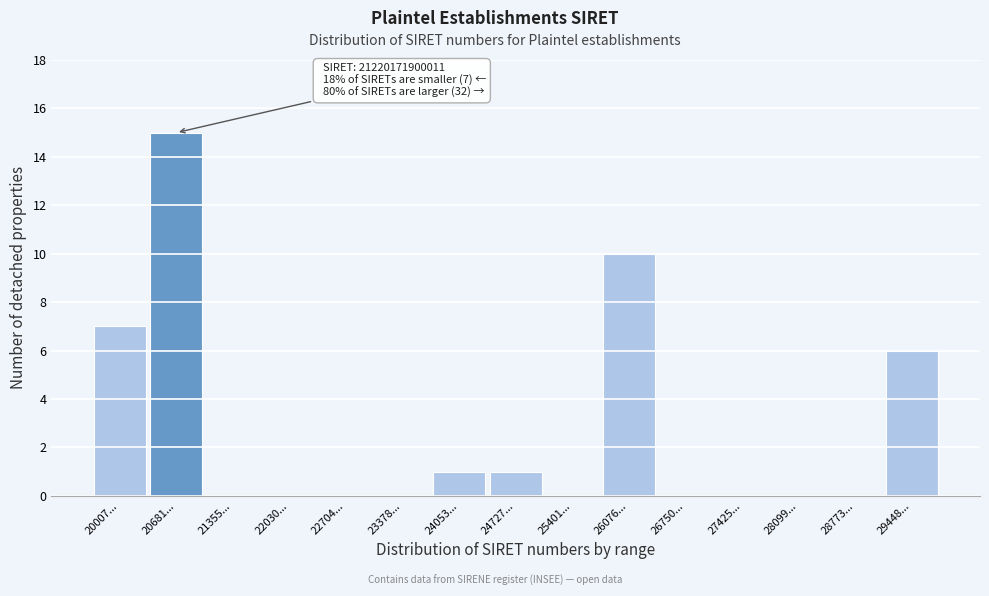

Reading right to left, list all the values displayed in this chart.

29448...=6	28773...=0	28099...=0	27425...=0	26750...=0	26076...=10	25401...=0	24727...=1	24053...=1	23378...=0	22704...=0	22030...=0	21355...=0	20681...=15	20007...=7